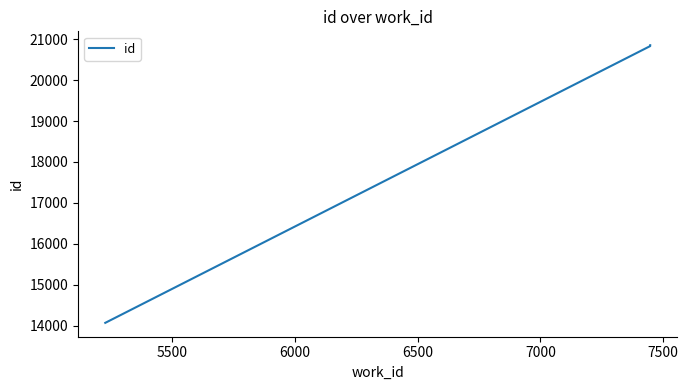

What is the value of the 2nd point from the left?

20832